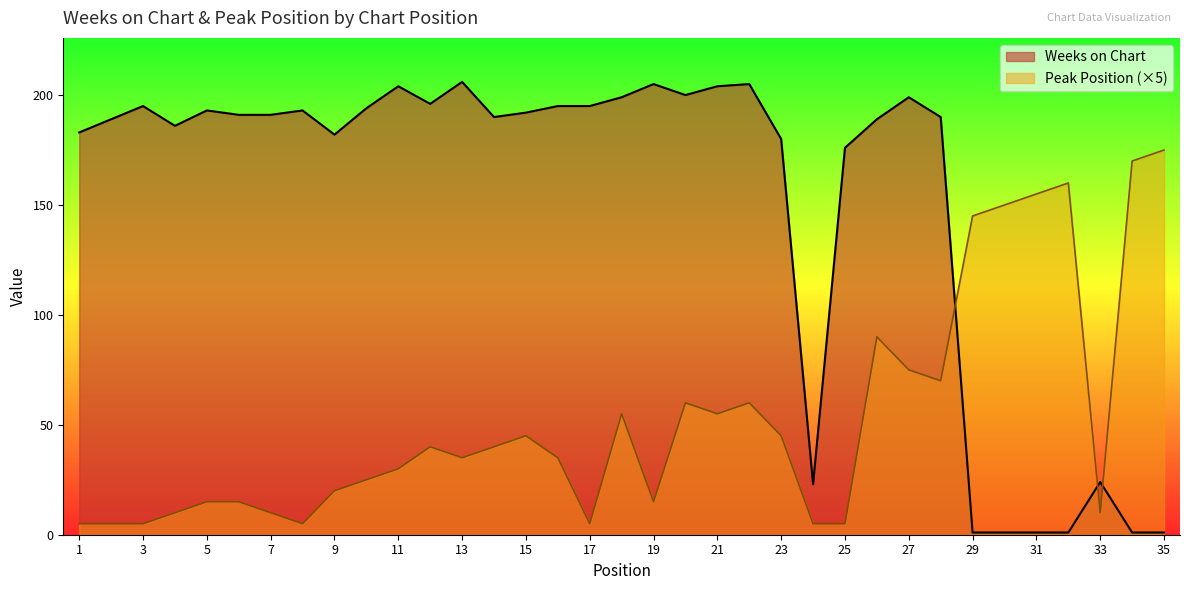

What is the total value across all series at 15?

237